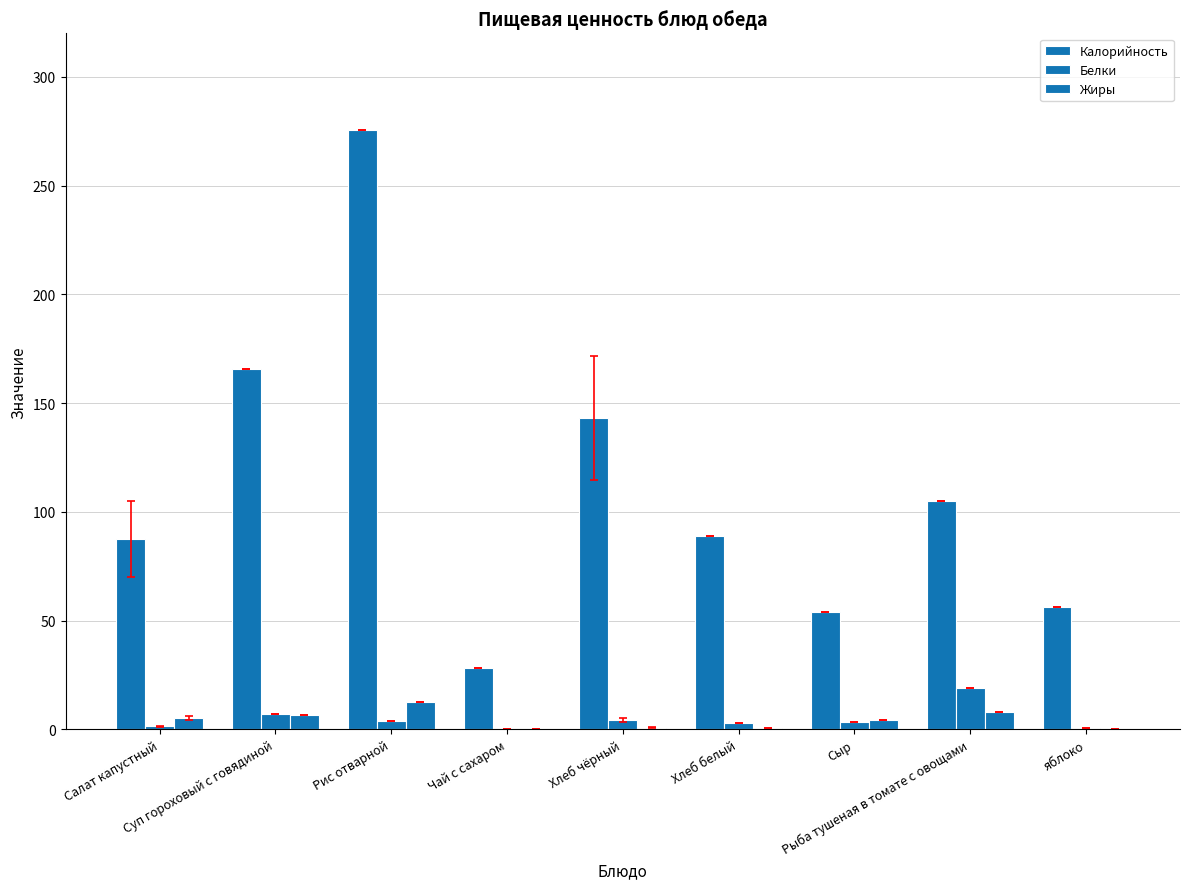

How many values in the Жиры series exceed 4?

5